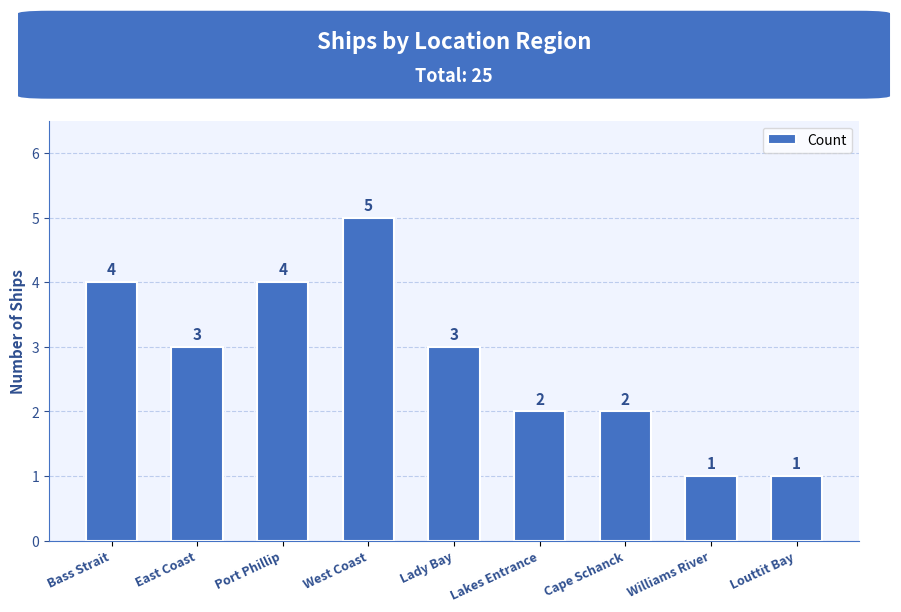

The value at Lakes Entrance is 2. True or false?

True